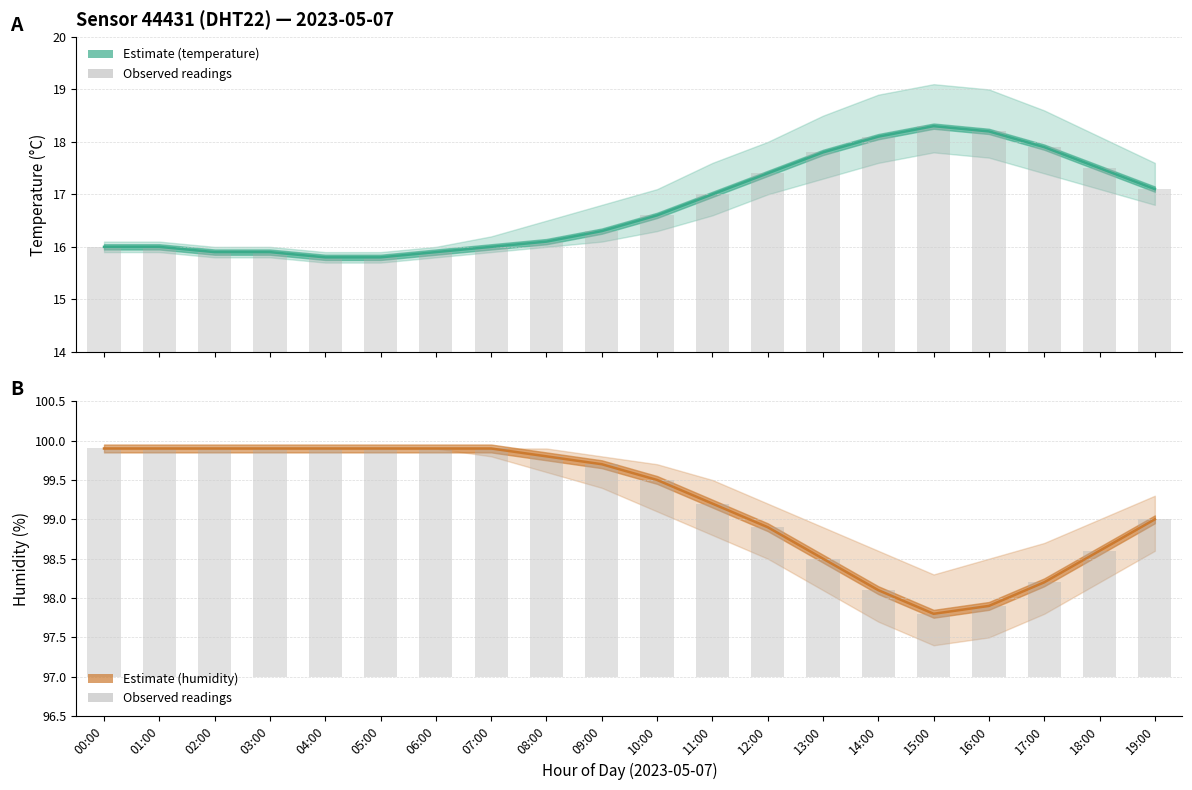

How many bars are there in total?

40